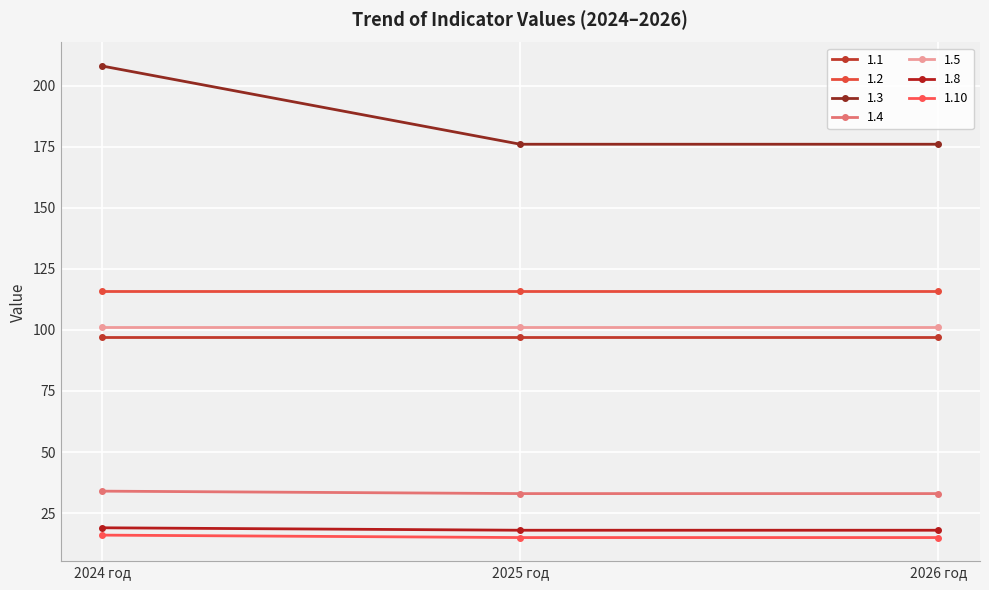

What value does the 1.4 series have at 2024 год?

34